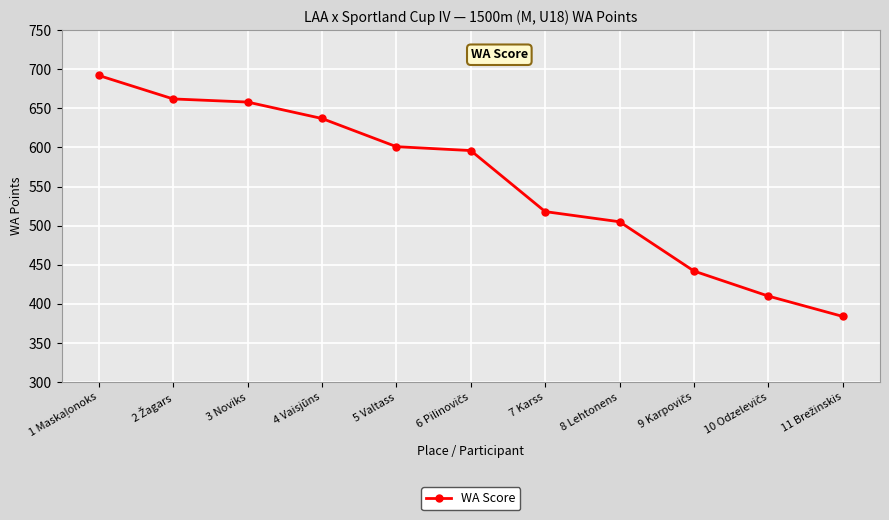

What is the value of the 3rd point from the left?

658